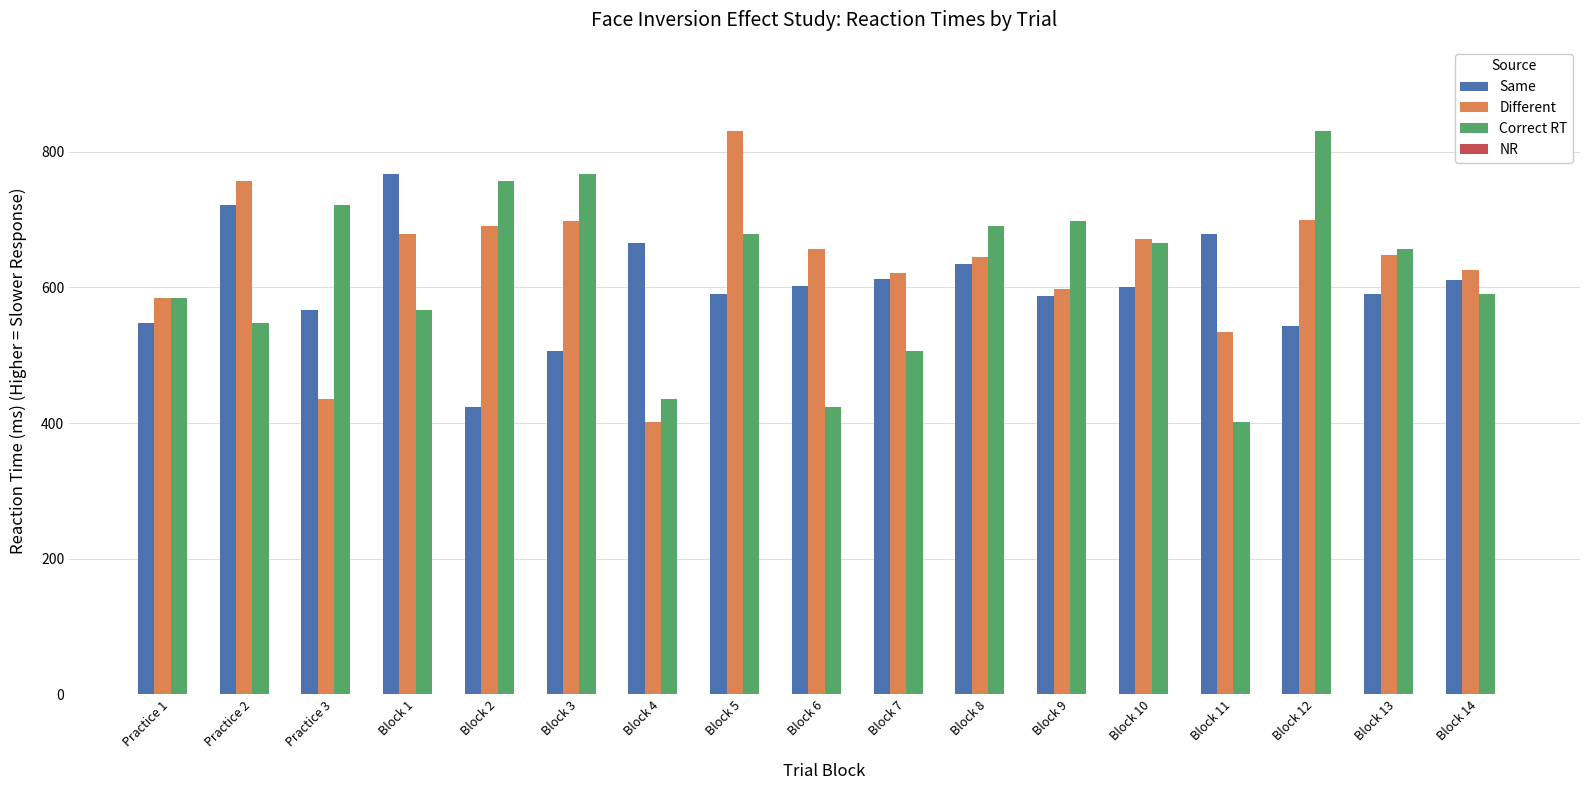

What is the minimum value for Correct RT?

402